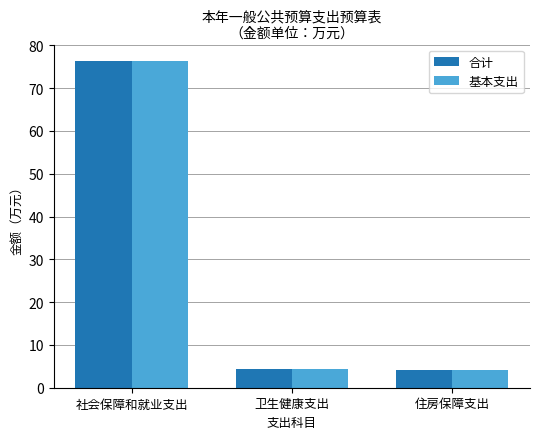

What is the difference between the maximum and second lowest values in the 基本支出 series?

72.0